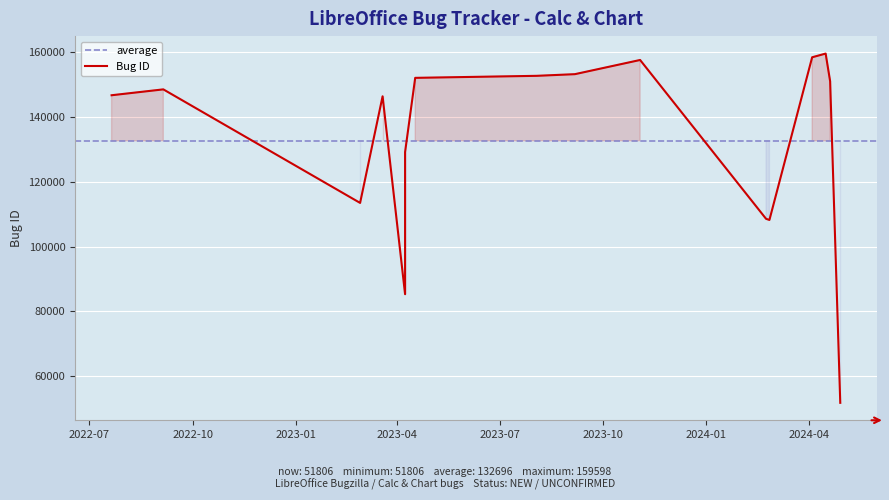

How many interior local peaks (higher than both neighbors) does the data have?

4